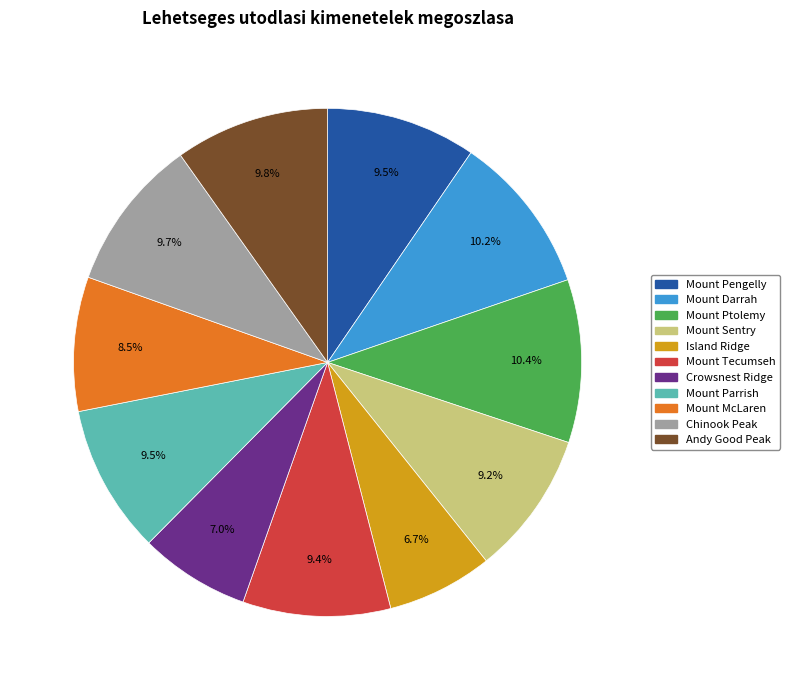

Is Crowsnest Ridge the majority of the pie?

No